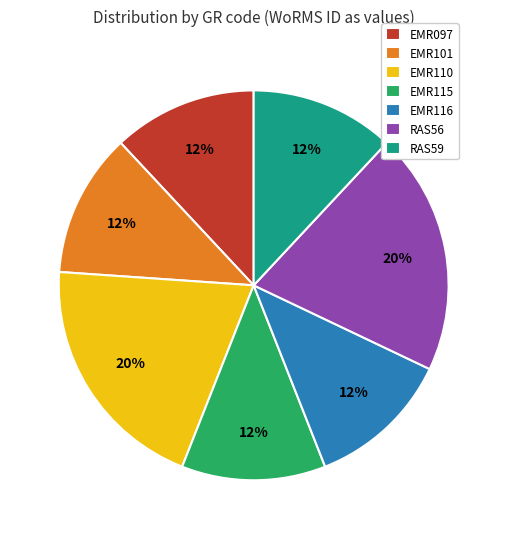

To the nearest percent, what is the difference between the EMR115 and RAS56 slice percentages?

8%